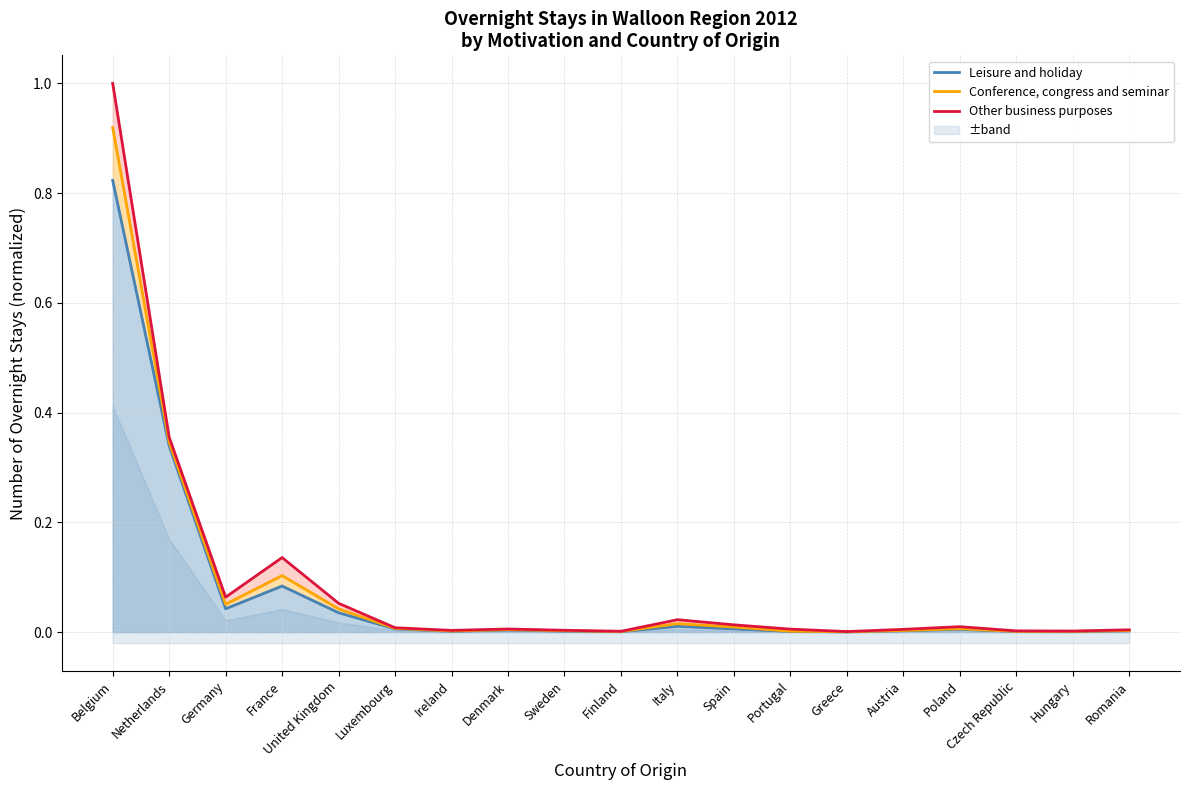

True or false: Conference, congress and seminar has a value of 0.0 at Spain.

True